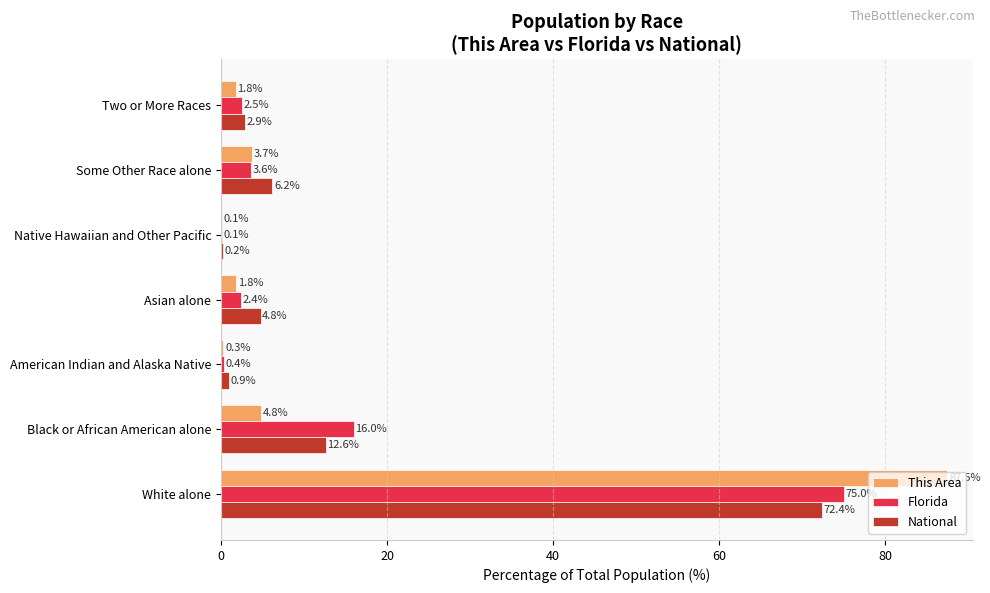

The value of National at Two or More Races is 2.9. True or false?

True